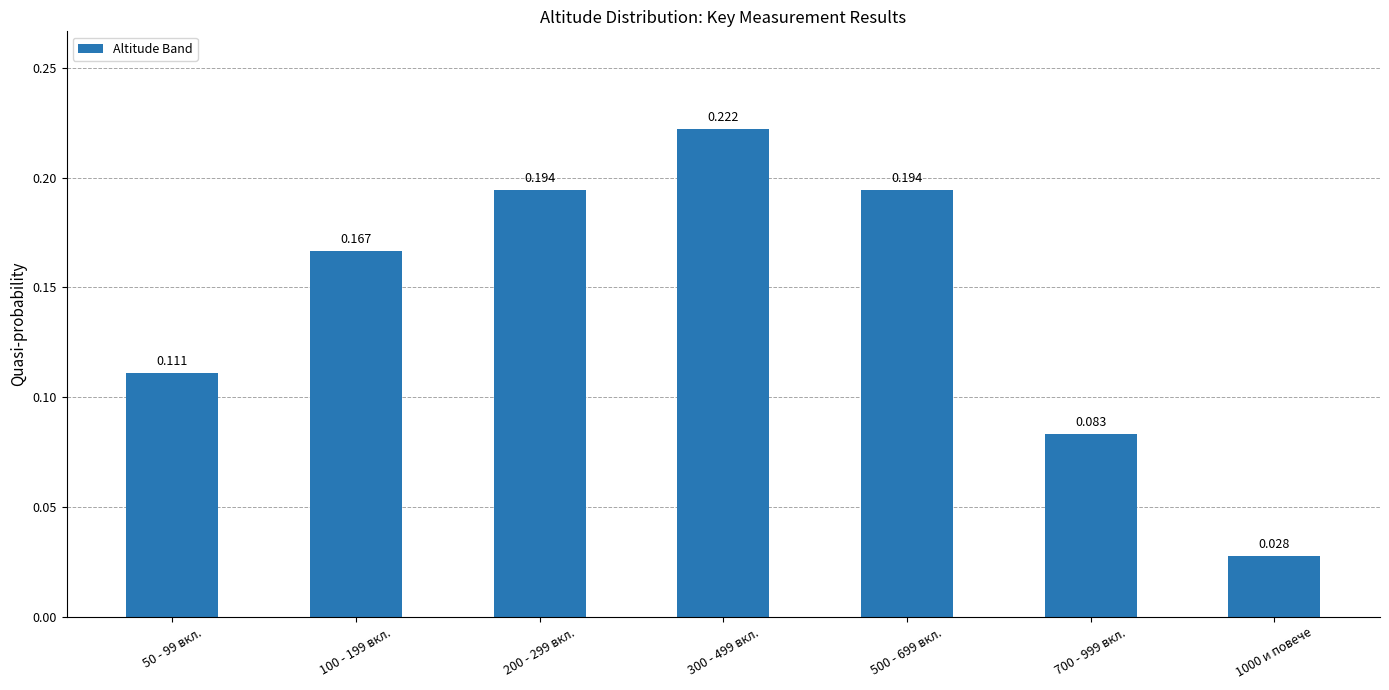

How many bars are there in total?

7